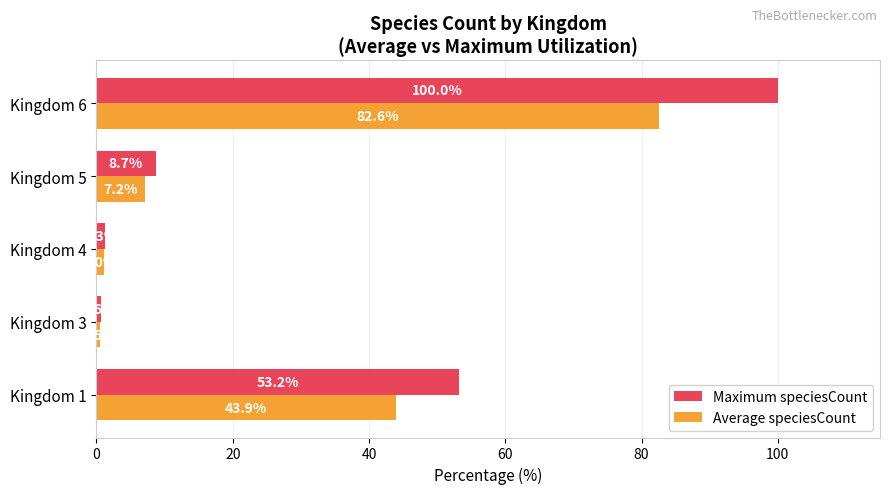

What is the difference between the maximum and second lowest values in the Maximum speciesCount series?

98.7